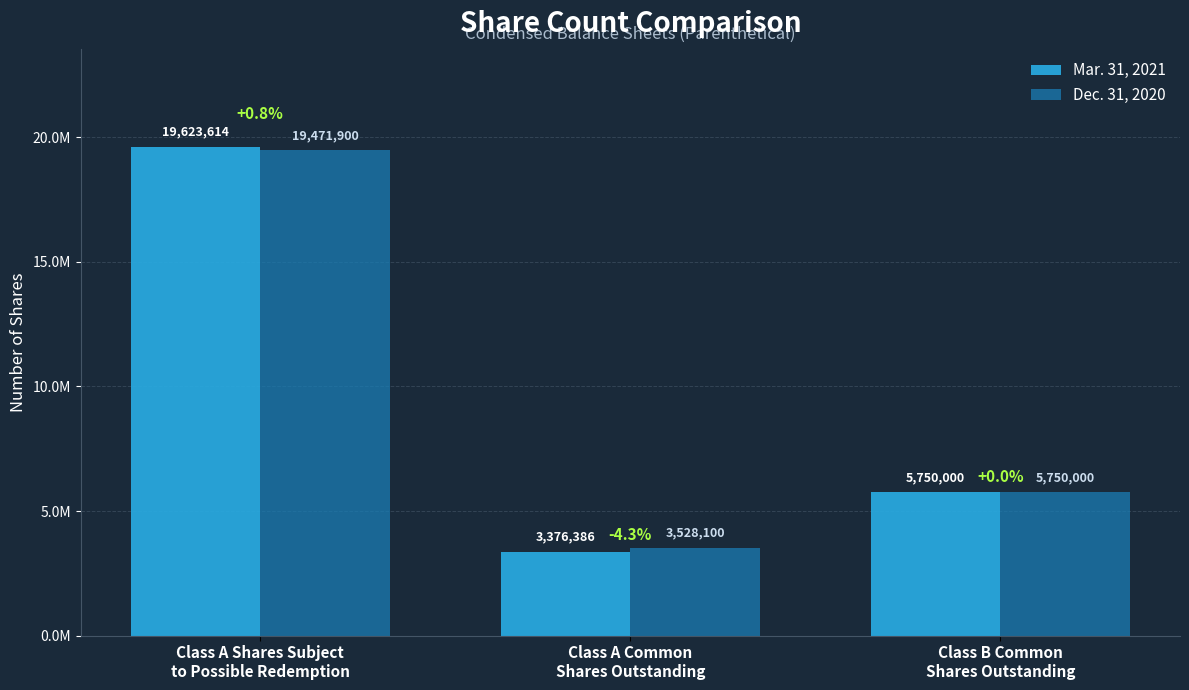

Reading right to left, extract all data points from this chart.

Mar. 31, 2021: 5750000	3376386	19623614
Dec. 31, 2020: 5750000	3528100	19471900